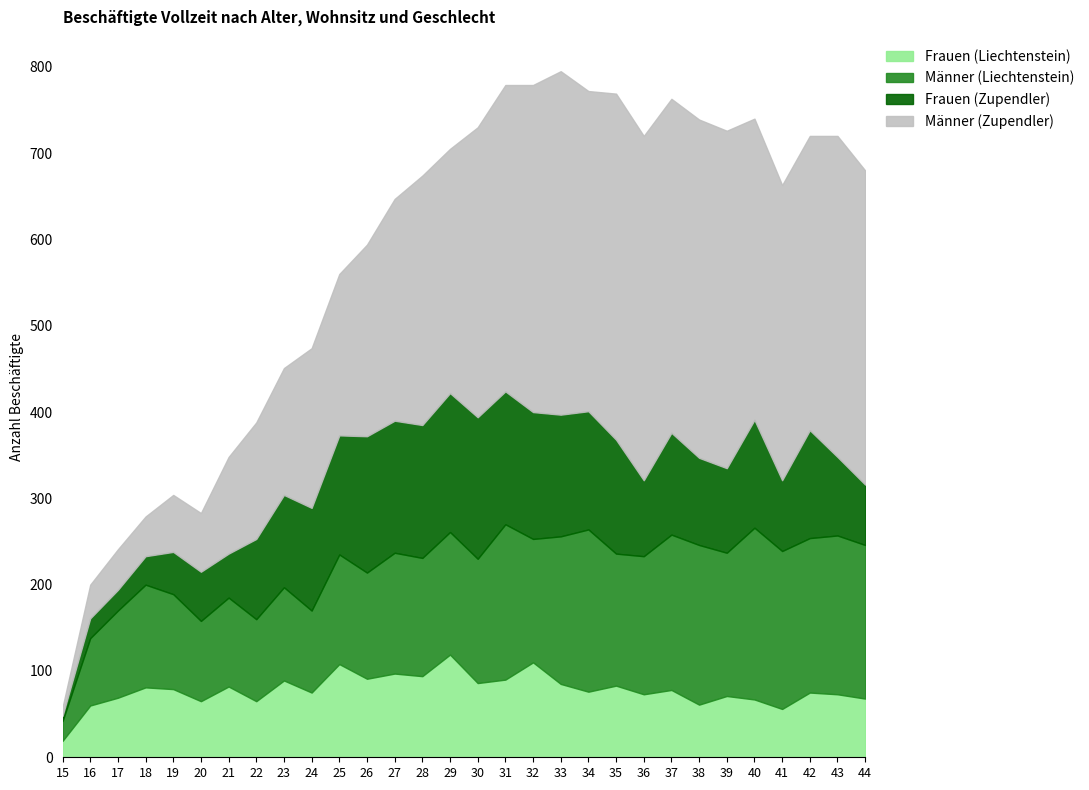

Rank the series by their maximum value, from lowest to highest.

Frauen (Liechtenstein), Frauen (Zupendler), Männer (Liechtenstein), Männer (Zupendler)